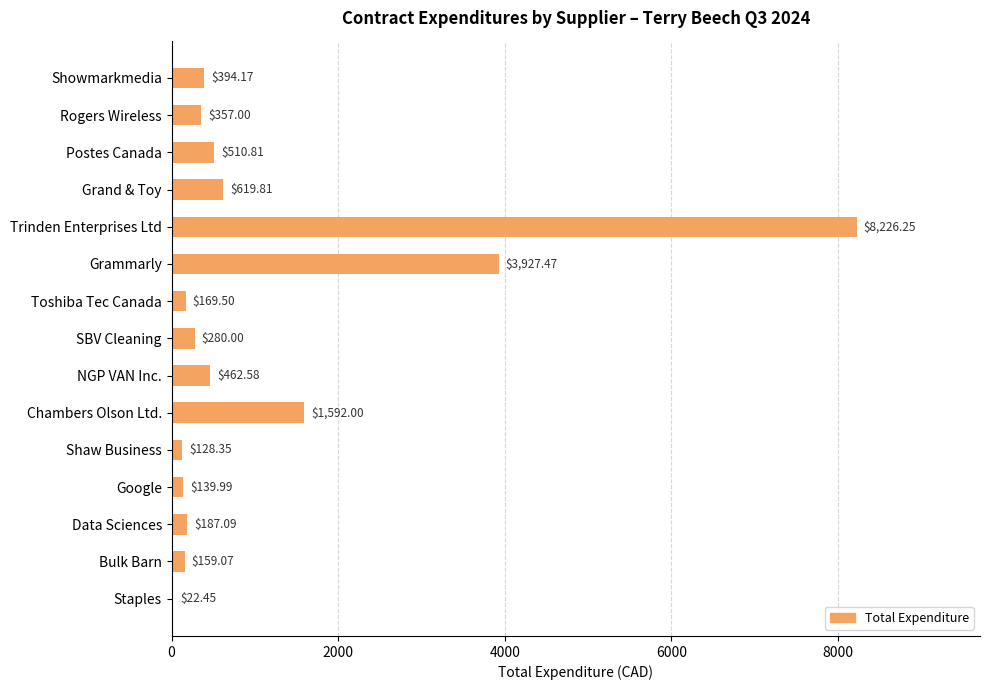

Where is the data nearest to the value 4124?

Grammarly